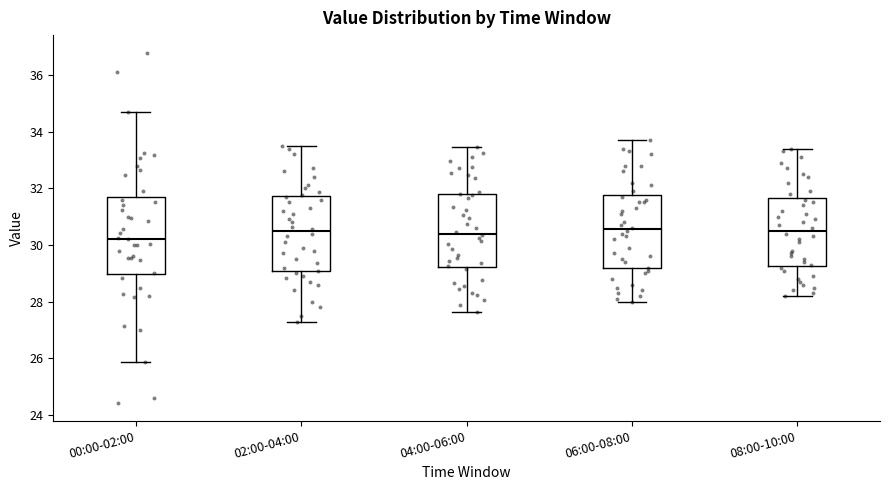

Where is the upper edge of the box for 06:00-08:00 on the y-axis? The values are not printed on the chart, so give them approximately, as read against the axis.

31.8